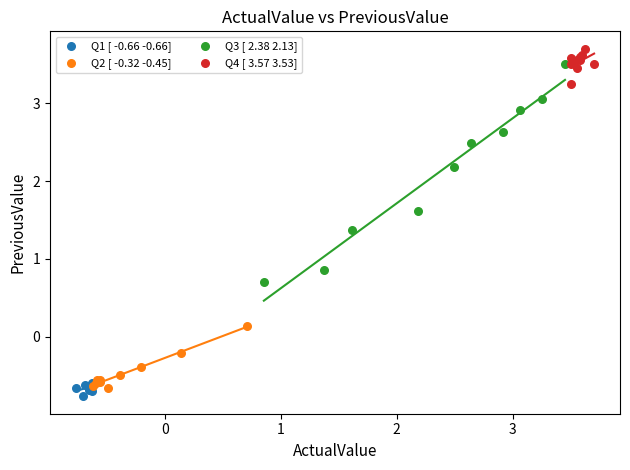

Which series reaches the maximum Y coordinate?

Q4 [ 3.57 3.53]